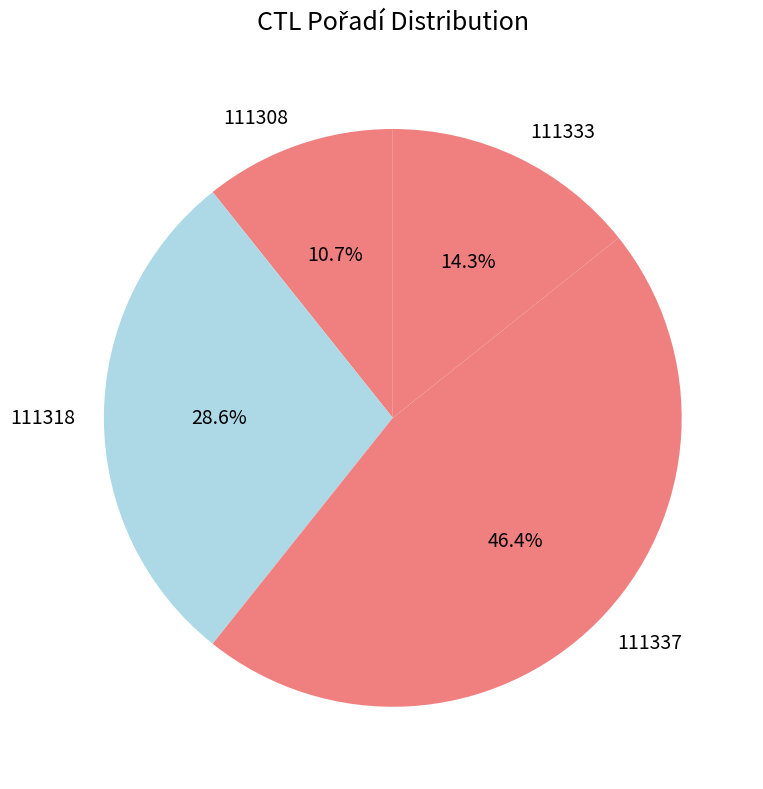

Rank the categories by value from highest to lowest.

111337, 111318, 111333, 111308